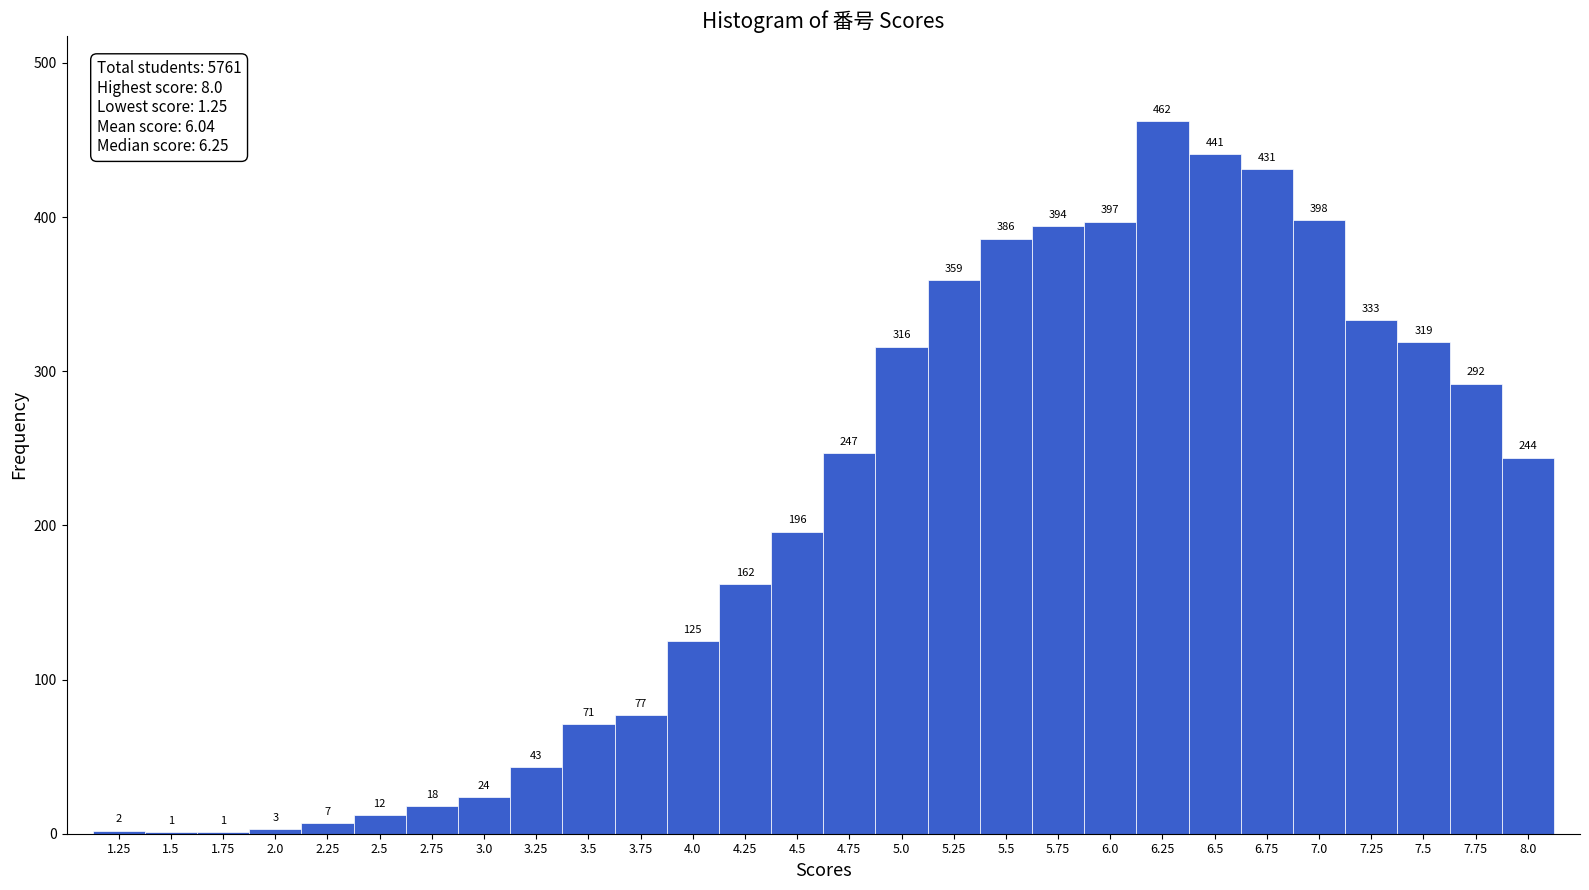

Over which range of the x-axis is the bar tallest?

6.125 to 6.375